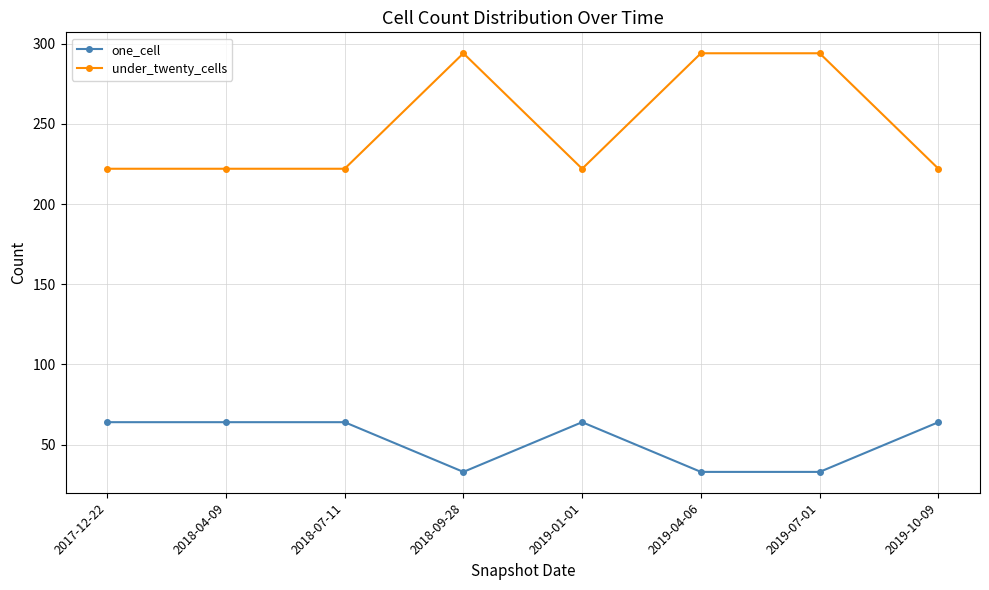

Rank the series at 2019-04-06 from lowest to highest value.

one_cell, under_twenty_cells